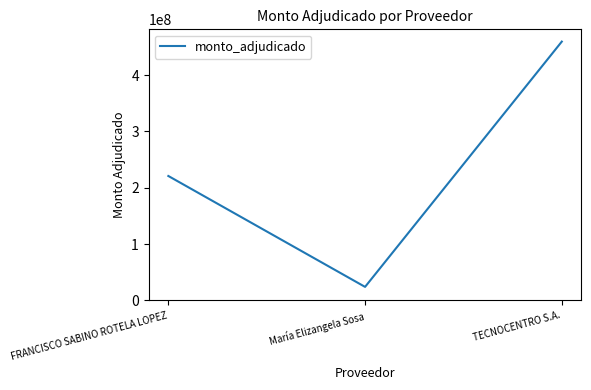

How many series are shown in this chart?

1